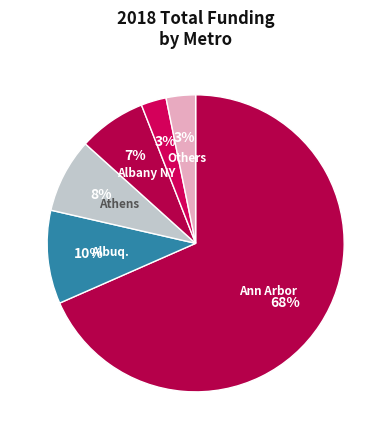

How many segments does this pie chart have?

6